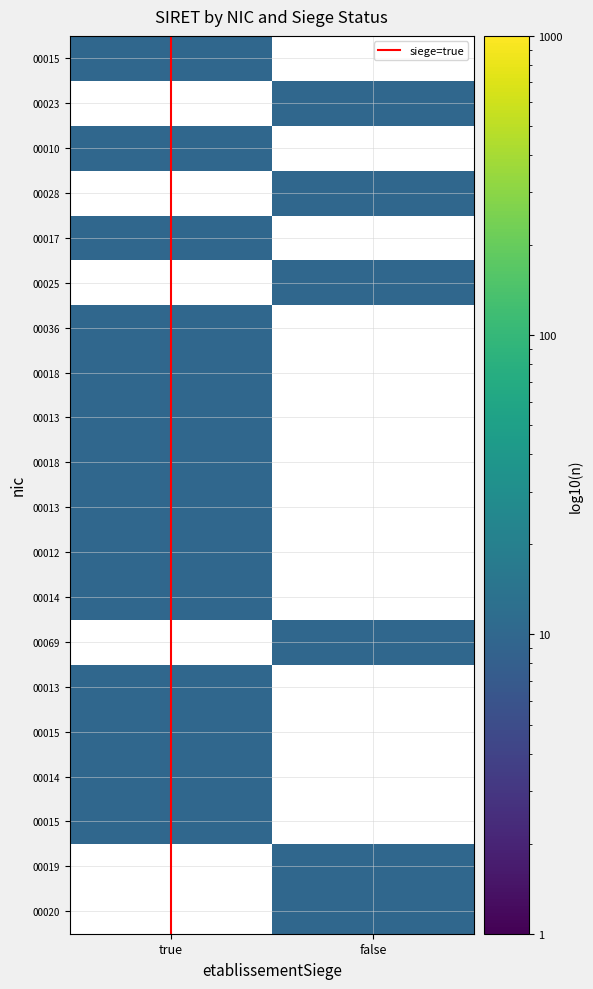

Which has a higher value, true or true?

true